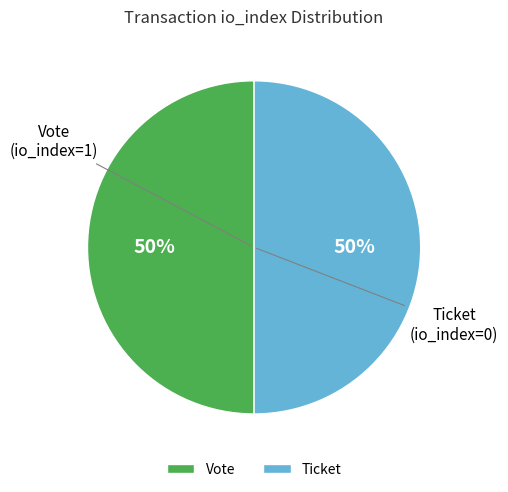

To the nearest percent, what is the average slice percentage?

50%